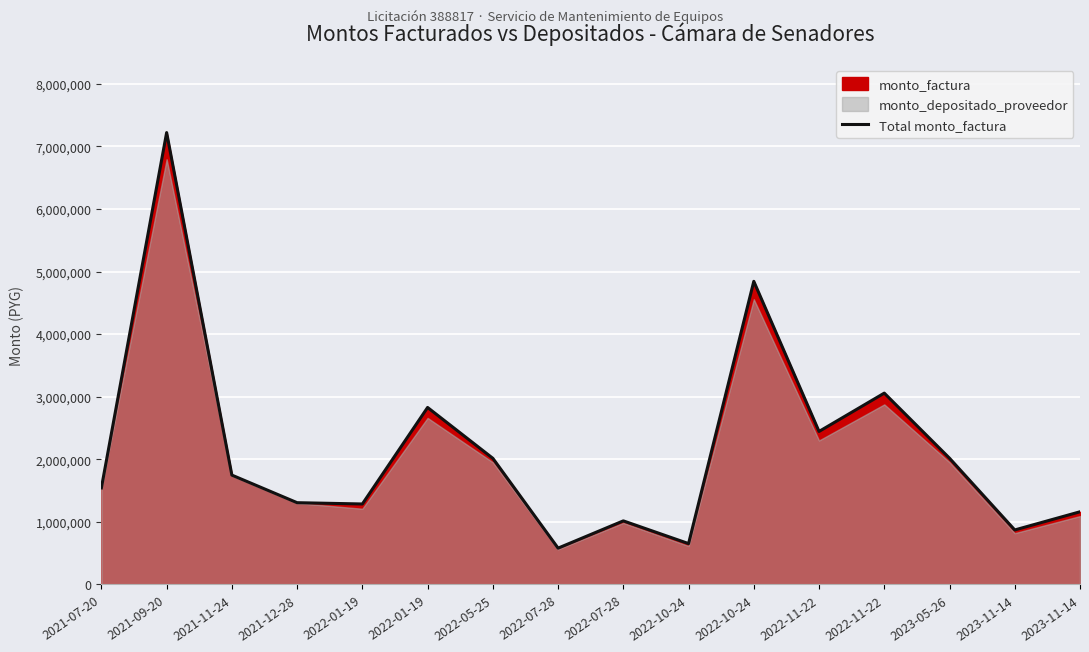

Which has a higher value, 2021-07-20 or 2022-11-22?

2022-11-22